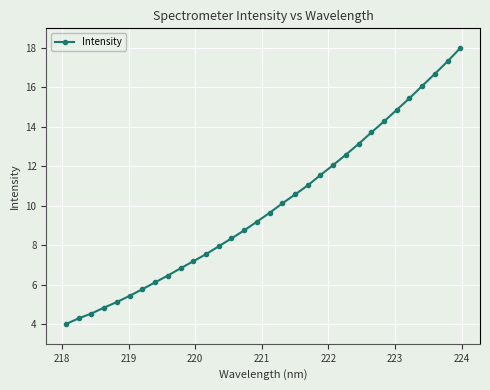

What is the sum of all values?

319.5